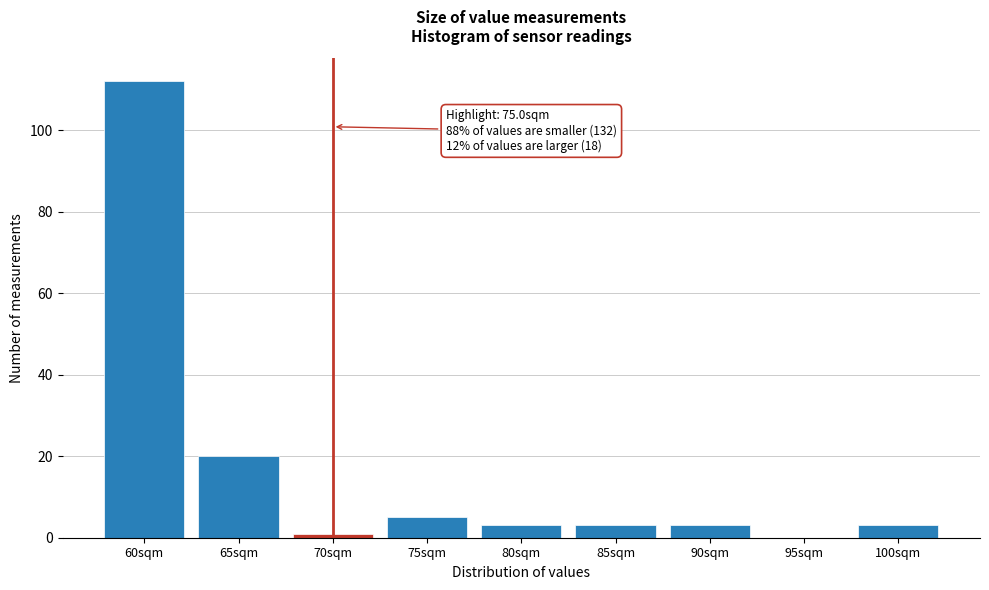

Reading left to right, list all the values displayed in this chart.

60sqm=112	65sqm=20	70sqm=1	75sqm=5	80sqm=3	85sqm=3	90sqm=3	95sqm=0	100sqm=3